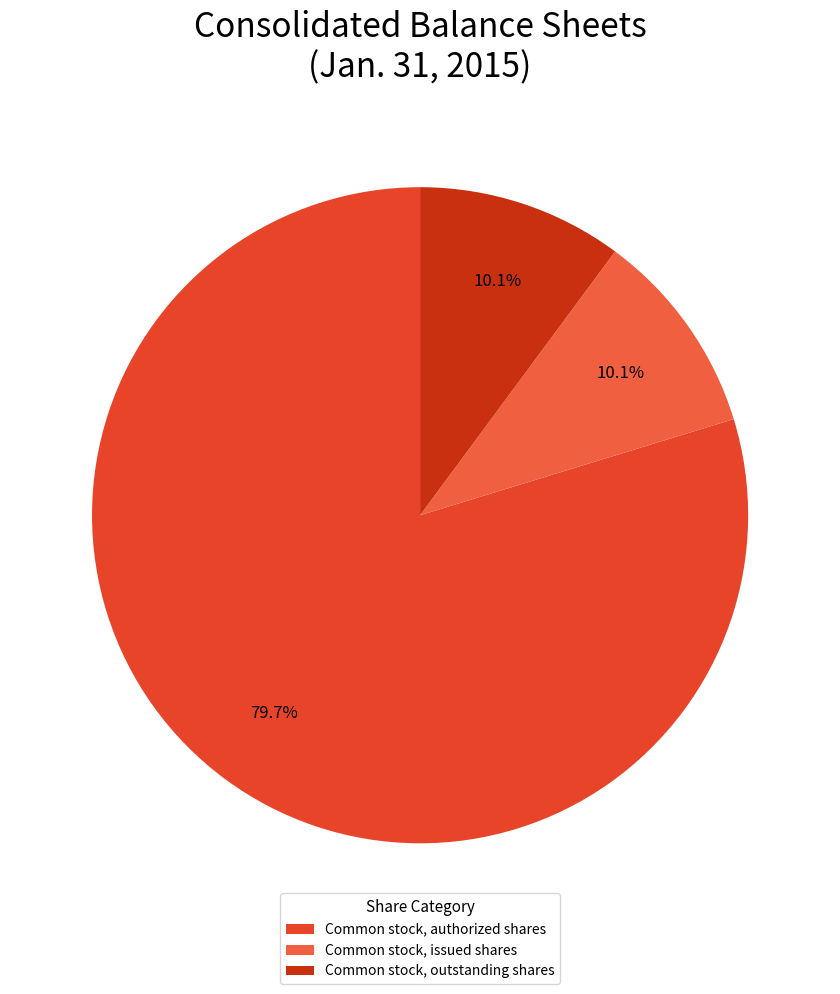

How many slices are in this pie chart?

3